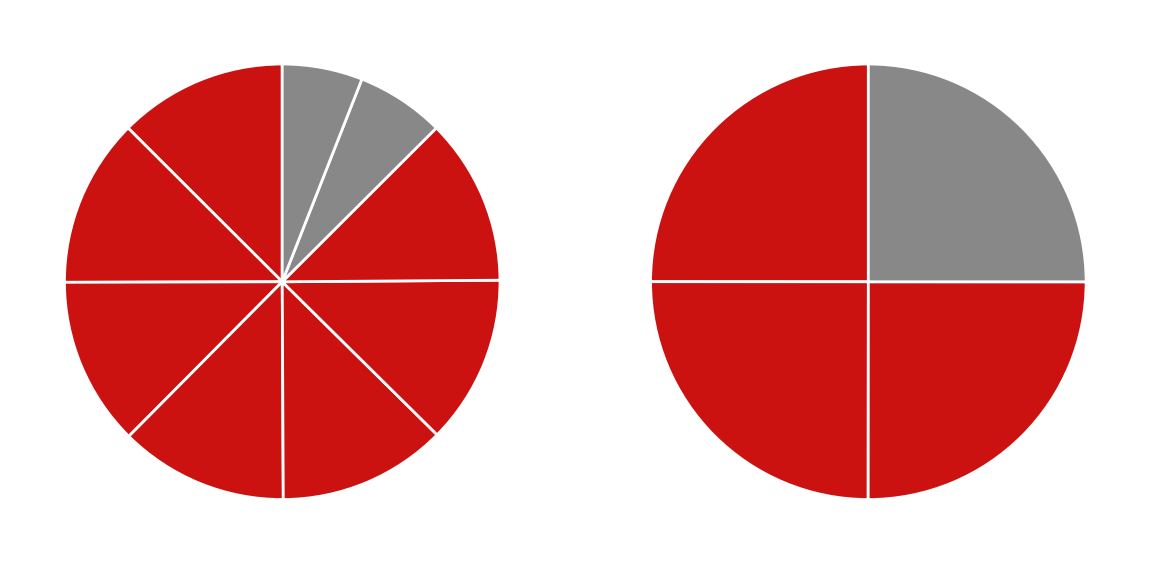

Rank the categories by value from lowest to highest.

85, 85, 85, 85, 85, 82, 83, 83, 83, 83, 83, 83